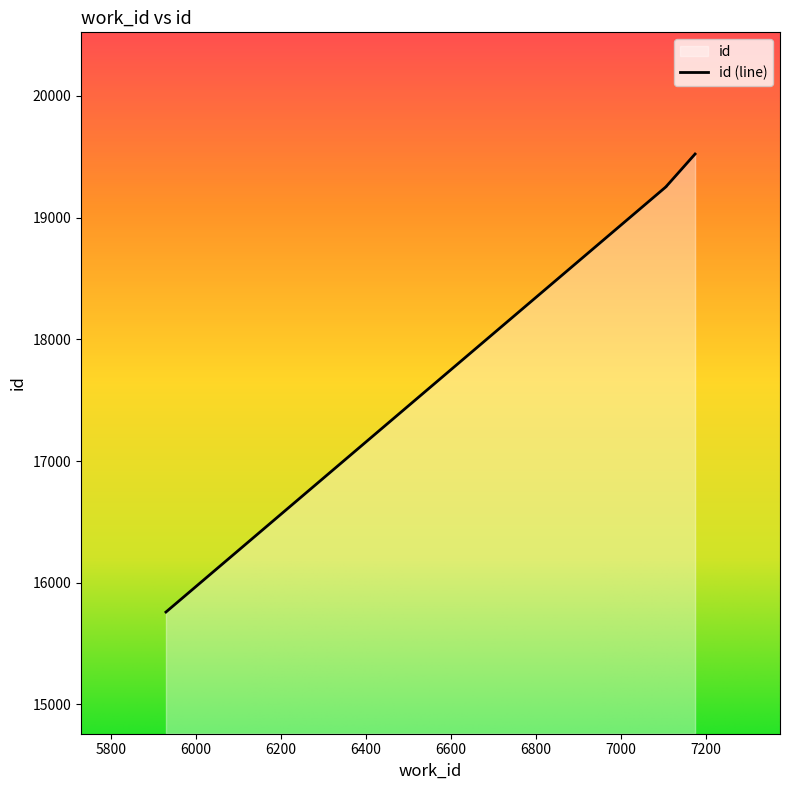

Does the chart display data point markers on the line(s)?

No